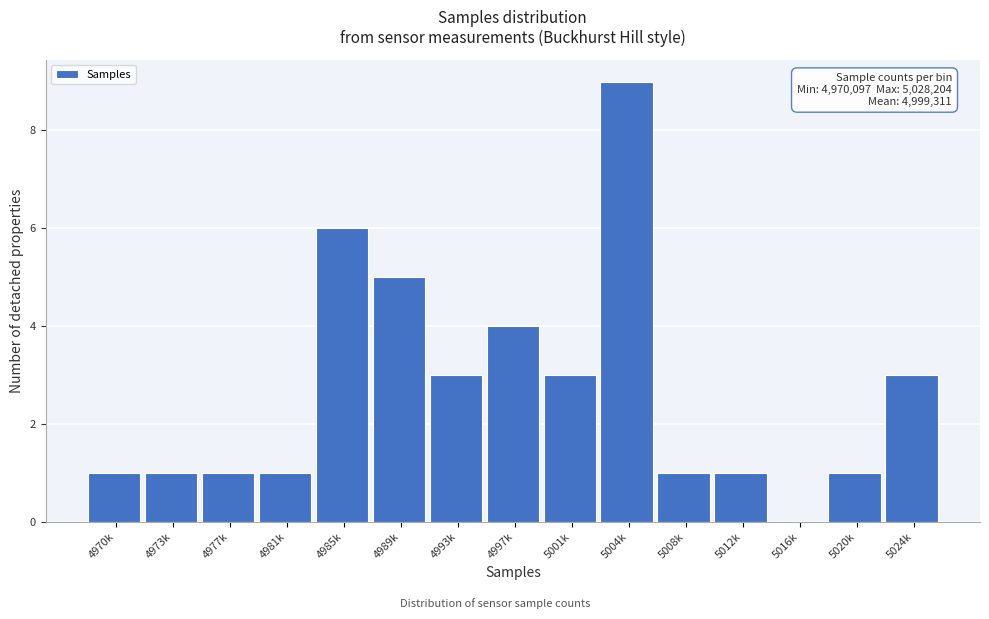

Reading left to right, list all the values displayed in this chart.

4970k=1	4973k=1	4977k=1	4981k=1	4985k=6	4989k=5	4993k=3	4997k=4	5001k=3	5004k=9	5008k=1	5012k=1	5016k=0	5020k=1	5024k=3